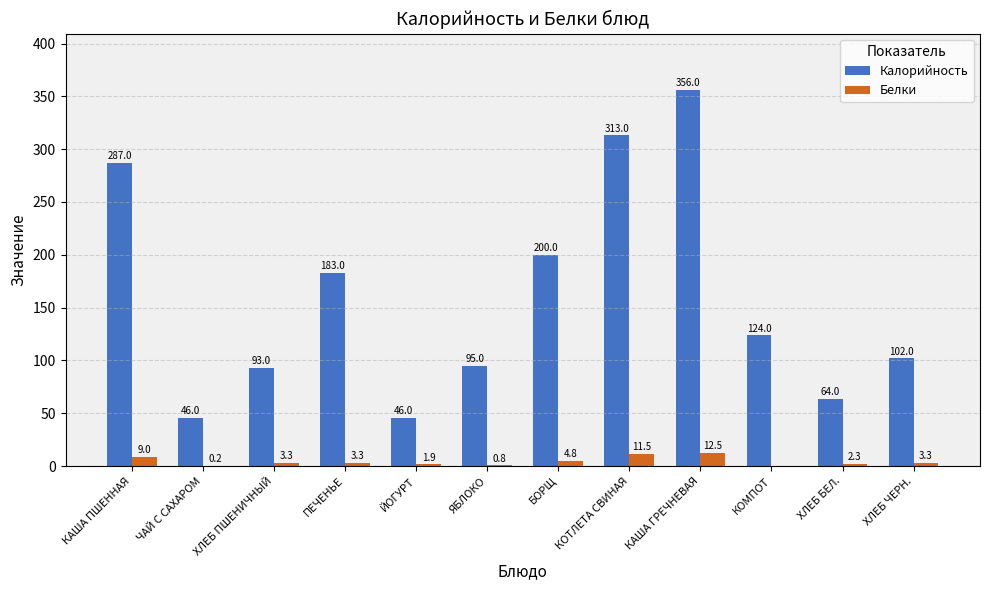

What is the maximum value for Белки?

12.5